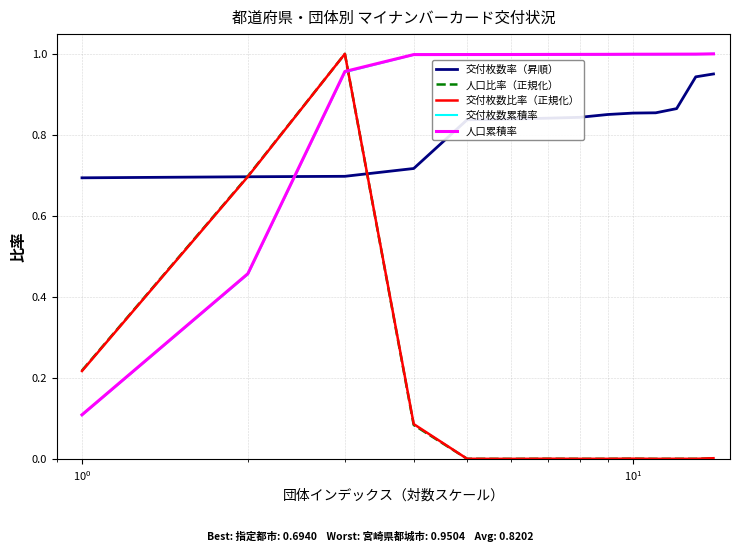

Which series has the widest spread of values?

人口比率（正規化）